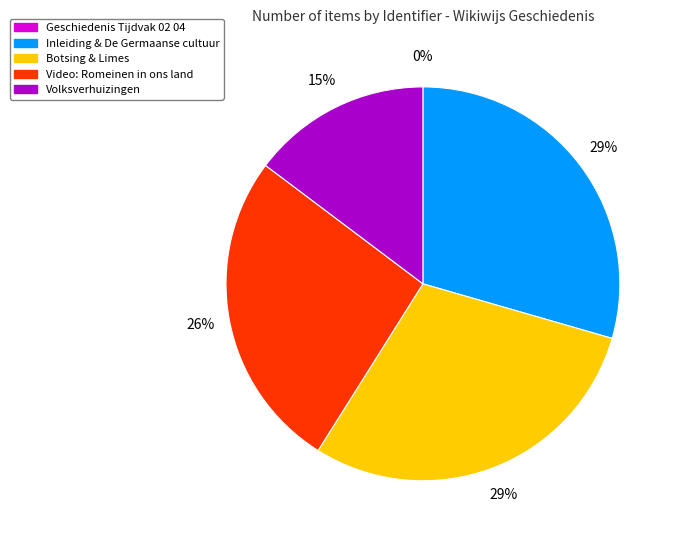

Is the sum of Inleiding & De Germaanse cultuur and Video: Romeinen in ons land greater than half?

Yes